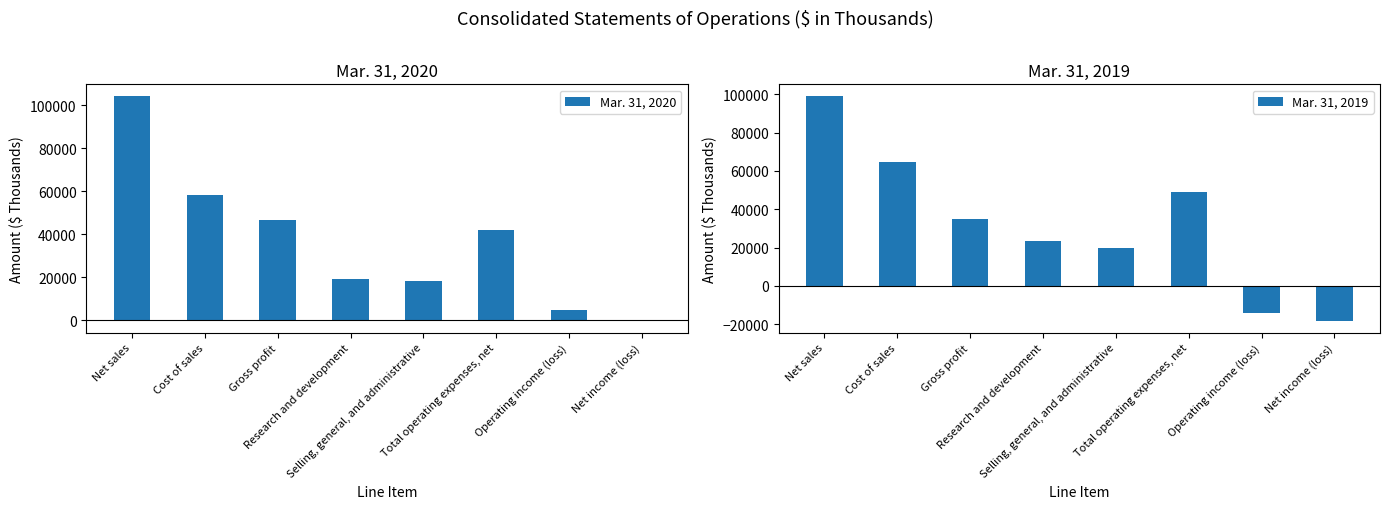

How many data points in Mar. 31, 2019 are less than 34716?

4